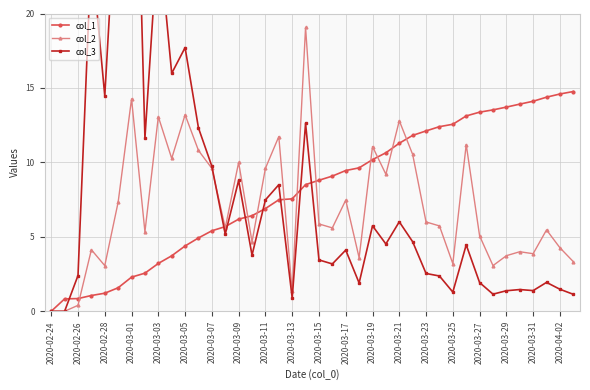

Does the chart have visible grid lines?

Yes